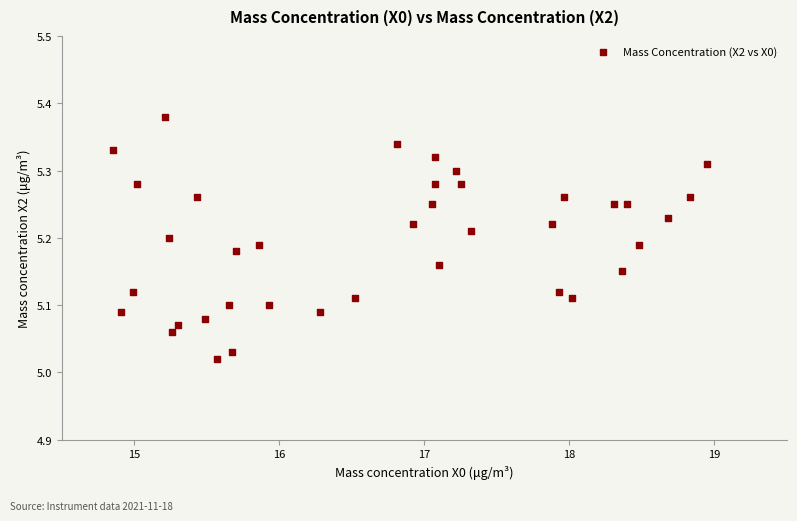

What is the range of X values (max minus min)?

4.1